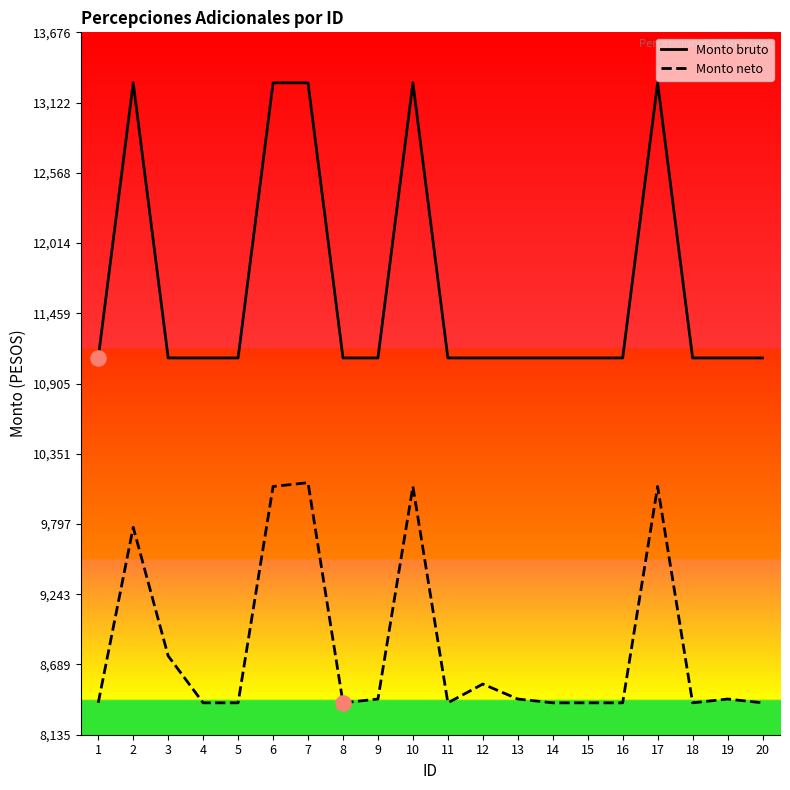

Is the value of Monto neto at 2 greater than the value of Monto bruto at 11?

No